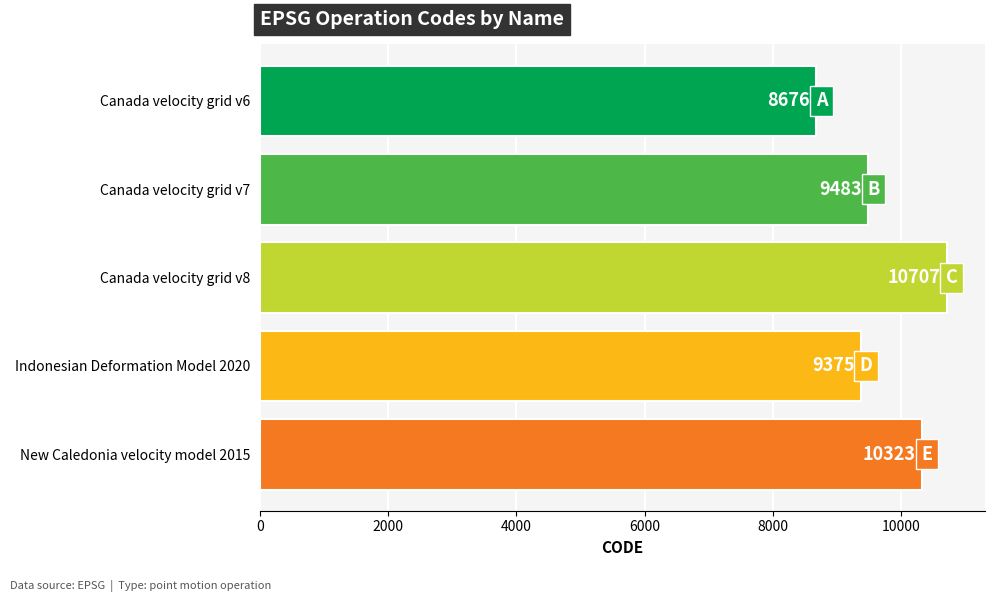

Does the chart contain stacked bars?

No